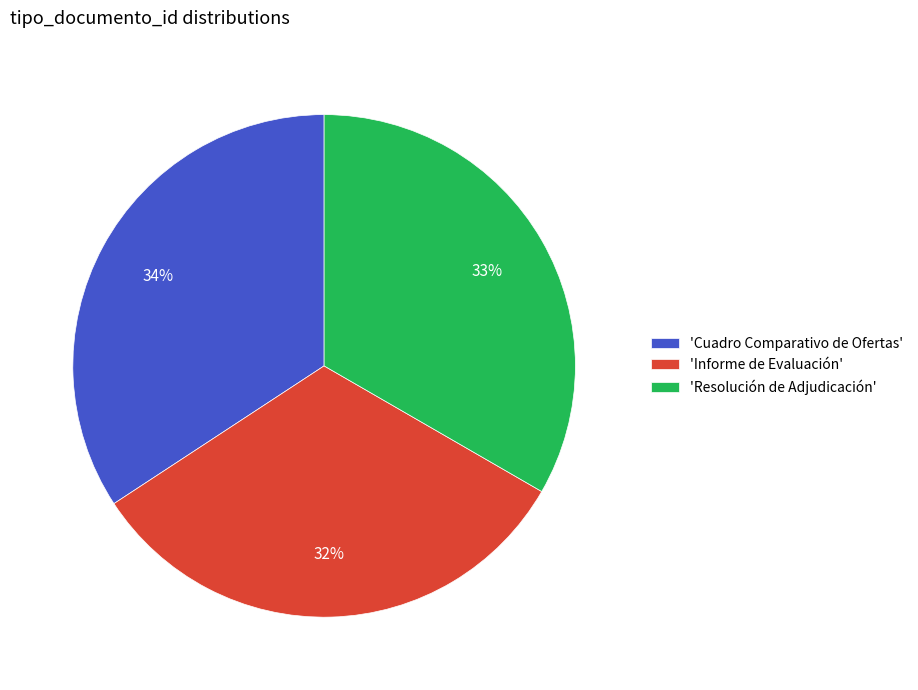

How many slices are in this pie chart?

3